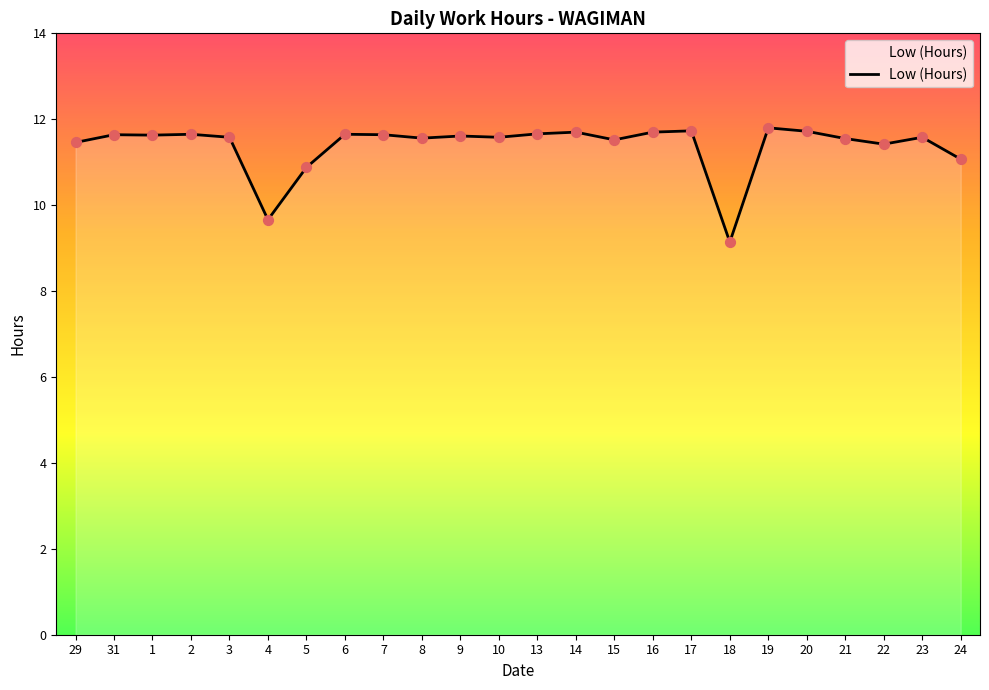

What is the ratio of the value at 7 to the value at 6?

1.0